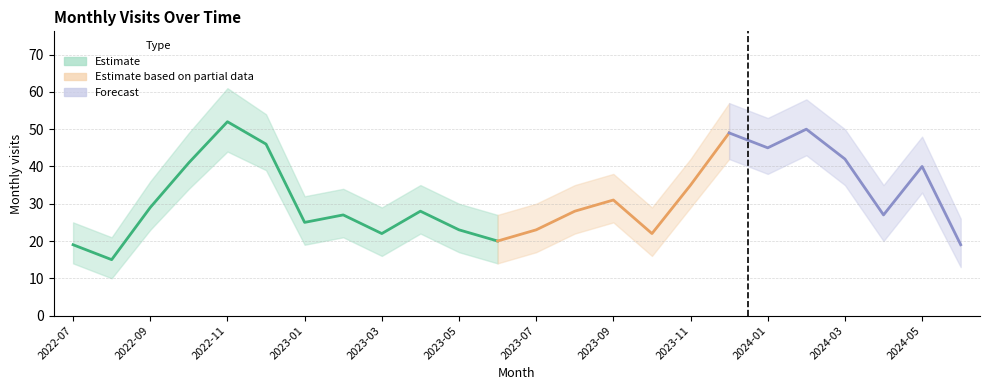

Approximately how many times larger is the value at 2022-11 compared to 2023-02?

1.9